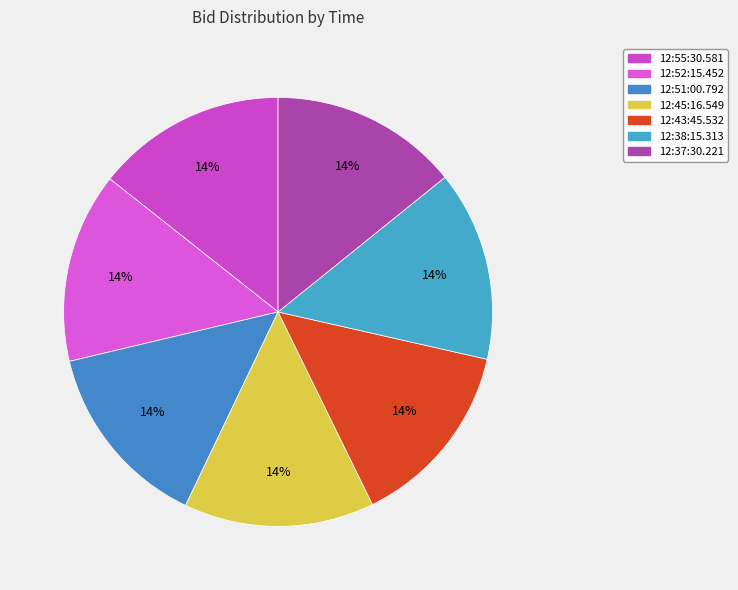

How many slices are in this pie chart?

7